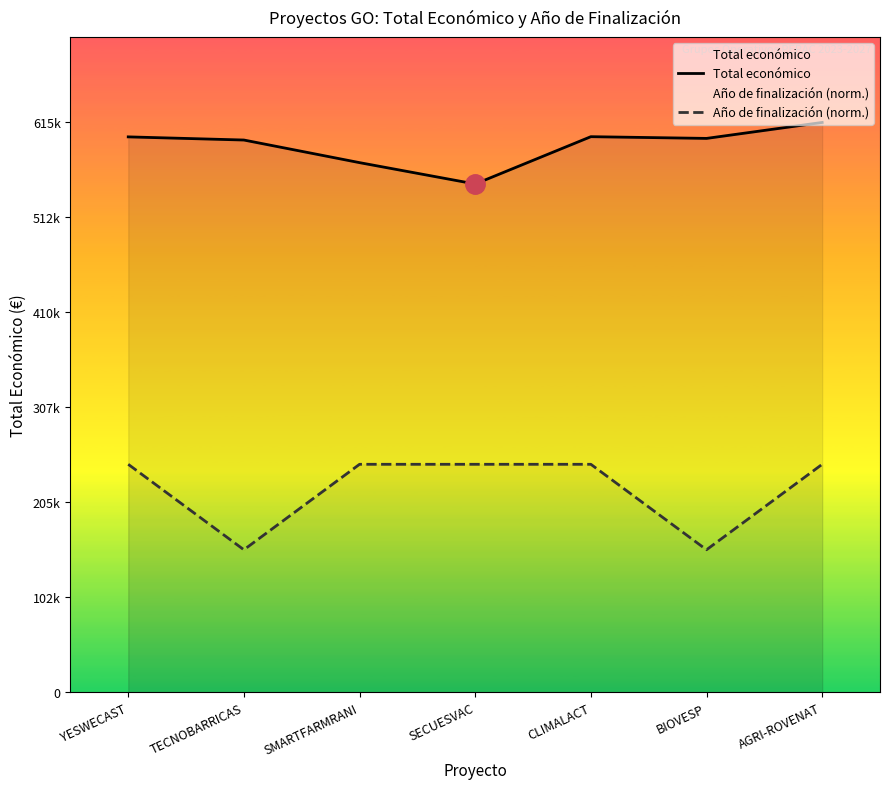

True or false: Año de finalización (norm.) and Total económico cross at least once.

False